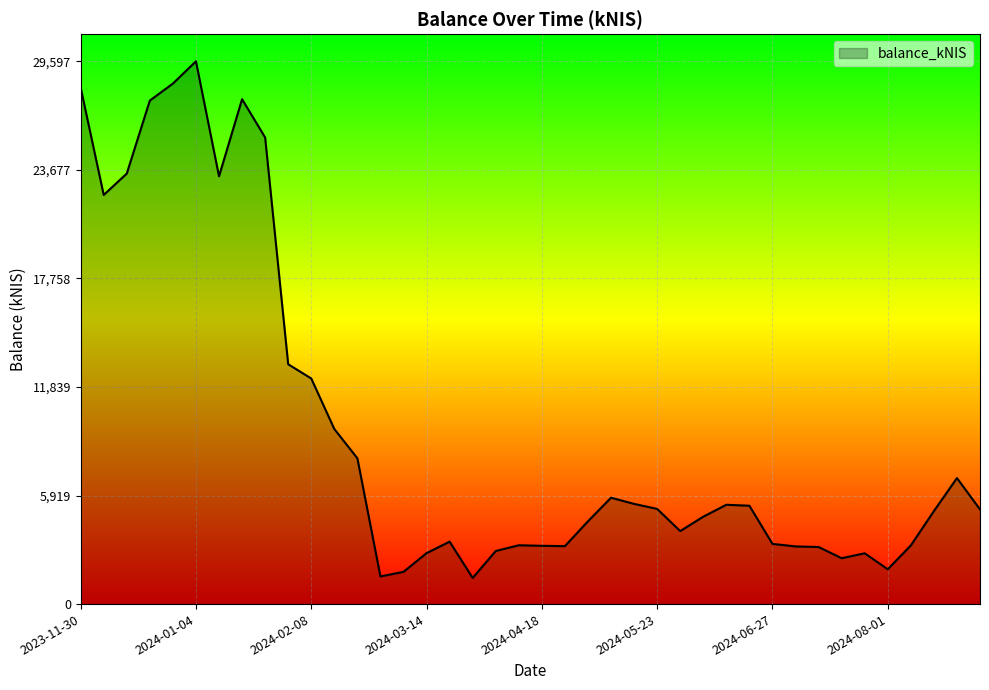

Does the chart have visible grid lines?

Yes